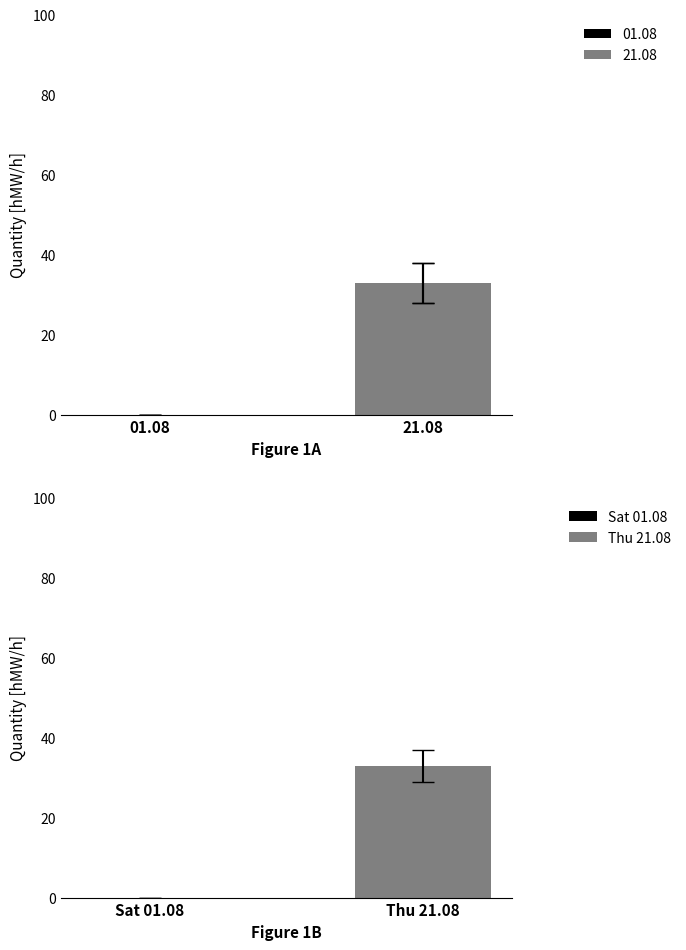

True or false: 21.08 has a value of 33 at 08 - 09.

True